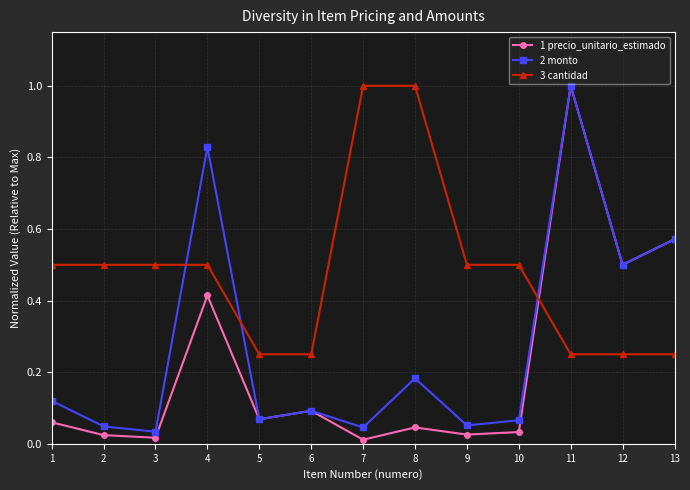

What is the value of the 1 precio_unitario_estimado point at the 11th from the left?

1.0